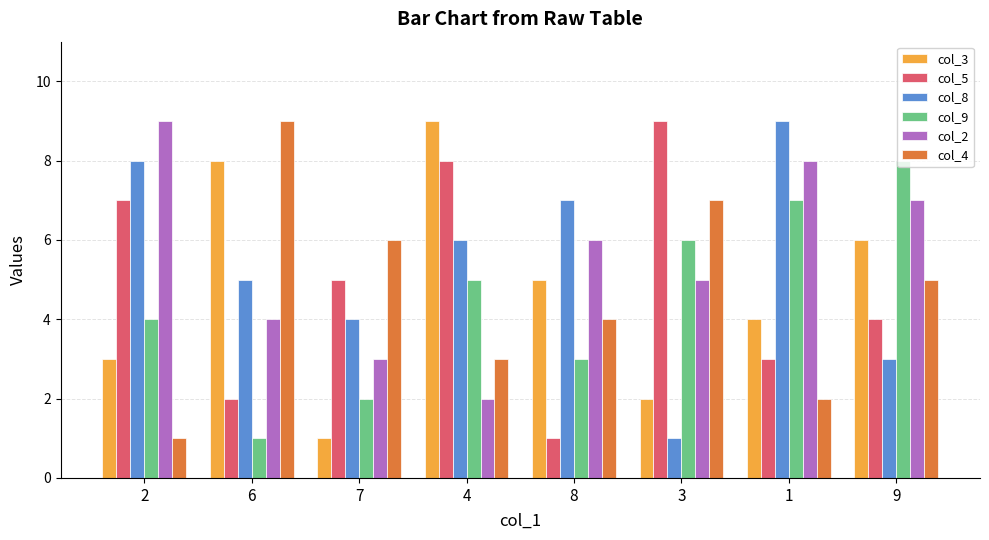

What is the sum of all col_5 values?

39